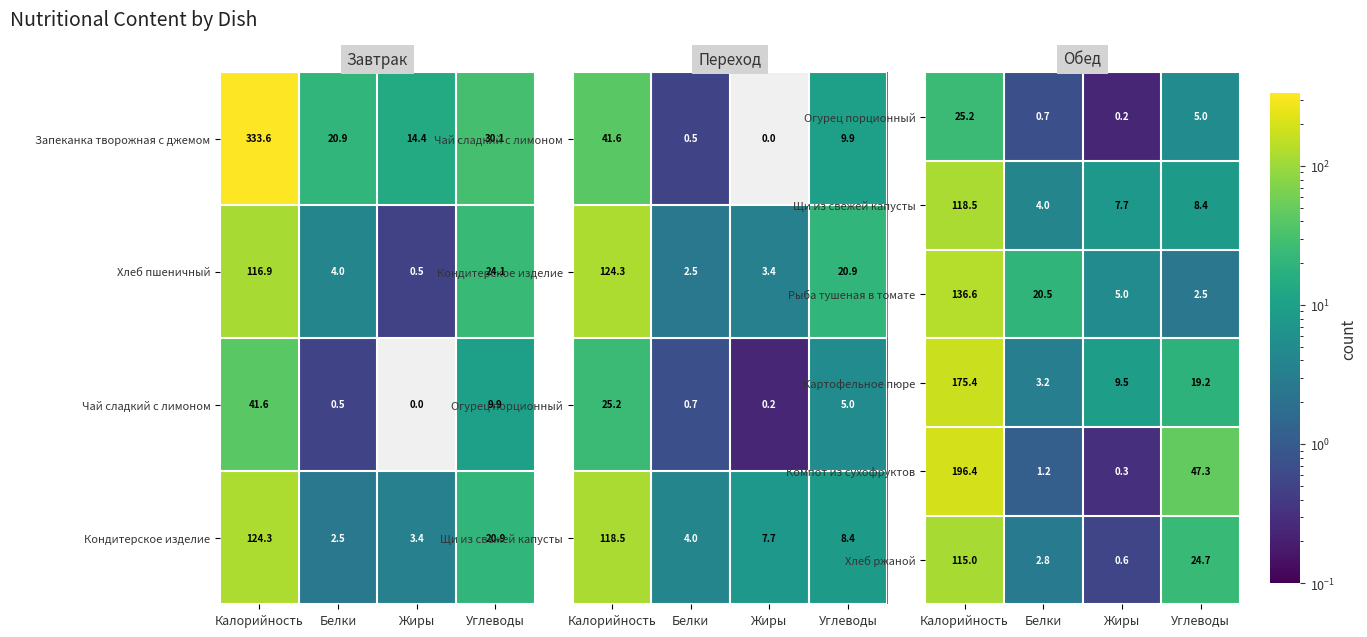

What is the difference between the second highest and minimum values in the Рыба тушеная в томате series?

18.0